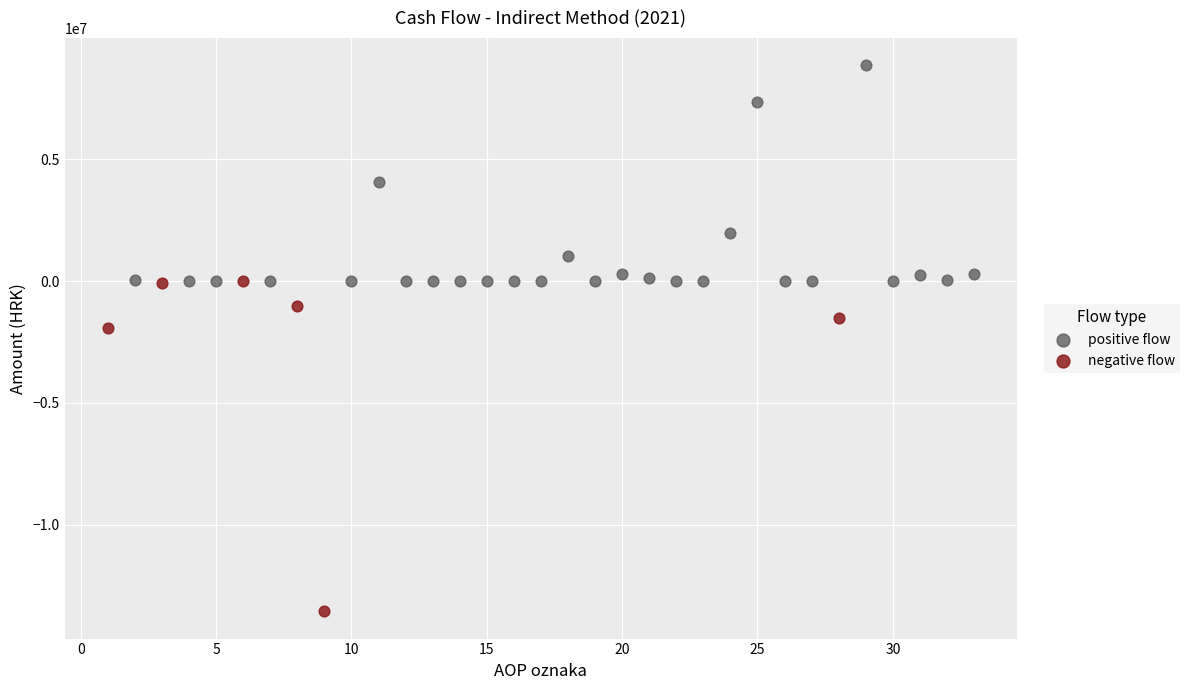

What are all the series names shown in the legend?

positive flow, negative flow